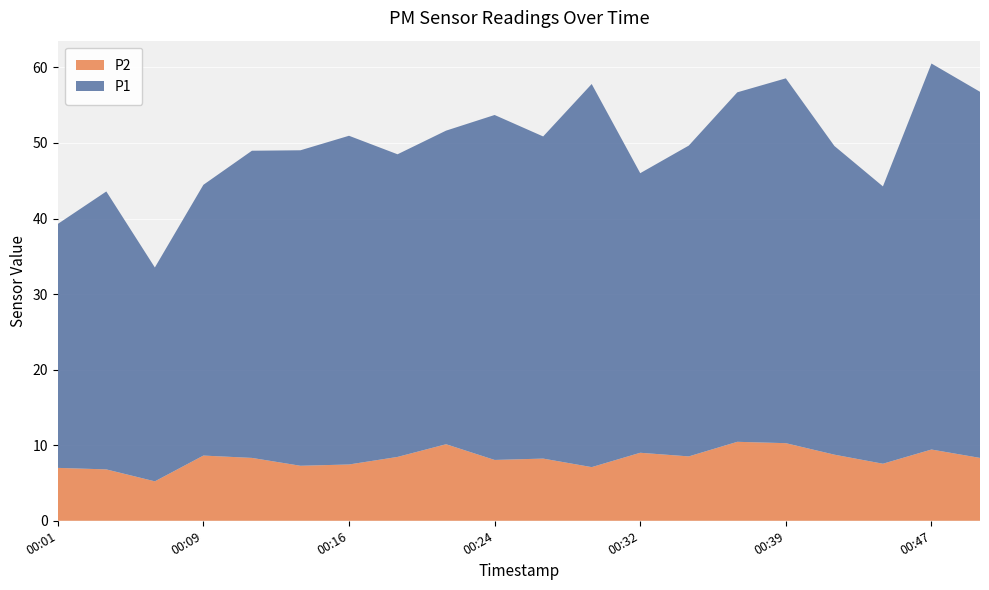

Reading left to right, list all the values displayed in this chart.

P1: 00:01=32.3	00:04=36.8	00:06=28.3	00:09=35.8	00:11=40.6	00:14=41.8	00:16=43.5	00:19=40.0	00:21=41.5	00:24=45.6	00:27=42.6	00:29=50.7	00:32=37.0	00:34=41.1	00:37=46.2	00:39=48.3	00:42=40.9	00:44=36.7	00:47=51.1	00:49=48.5
P2: 00:01=7.0	00:04=6.8	00:06=5.2	00:09=8.6	00:11=8.3	00:14=7.3	00:16=7.5	00:19=8.4	00:21=10.1	00:24=8.1	00:27=8.2	00:29=7.1	00:32=9.0	00:34=8.5	00:37=10.4	00:39=10.3	00:42=8.8	00:44=7.5	00:47=9.4	00:49=8.3